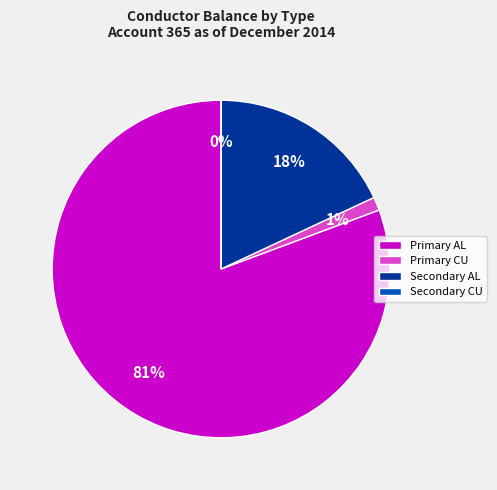

Which slice is the largest?

Primary AL